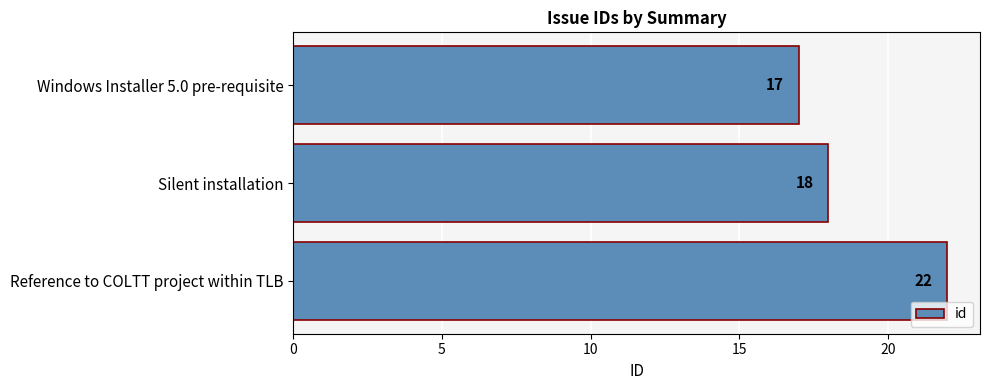

What is the maximum value shown in the chart?

22